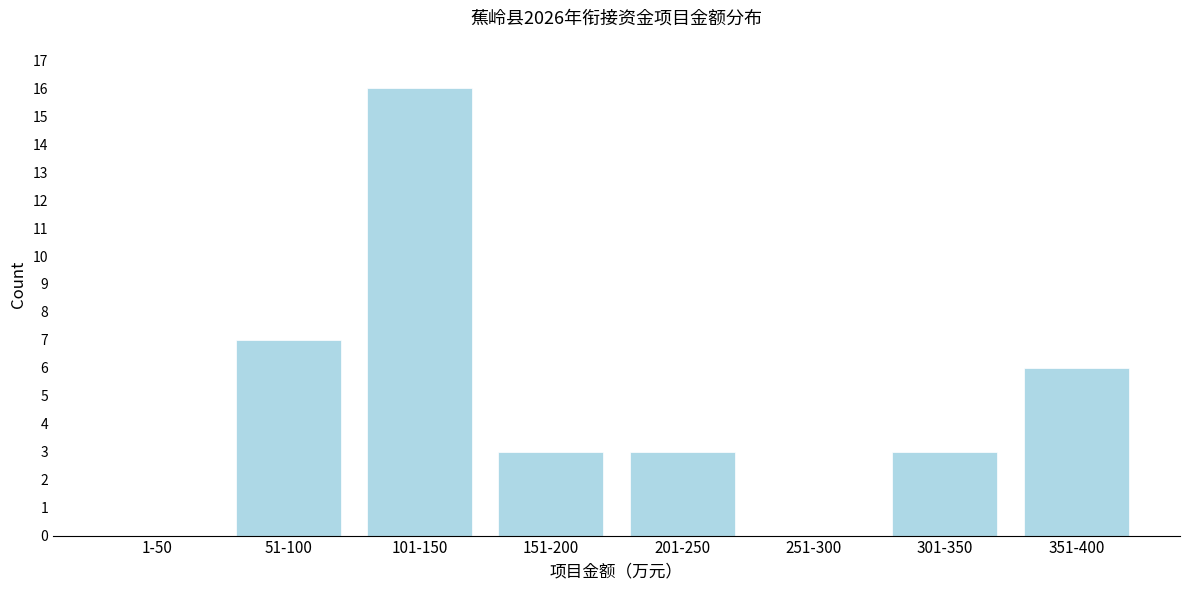

Reading left to right, transcribe all the data shown in this chart.

1-50=0	51-100=7	101-150=16	151-200=3	201-250=3	251-300=0	301-350=3	351-400=6